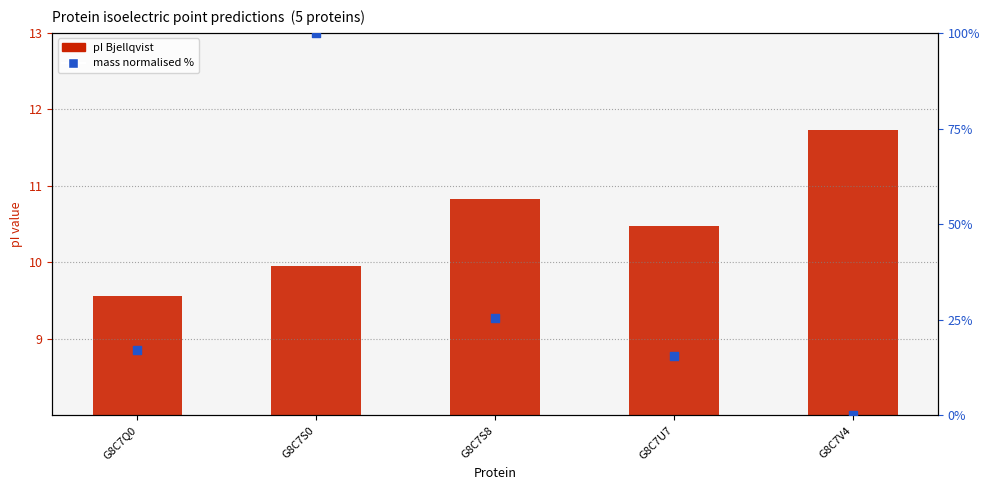

Which series contains the highest Y value?

mass (normalised %)